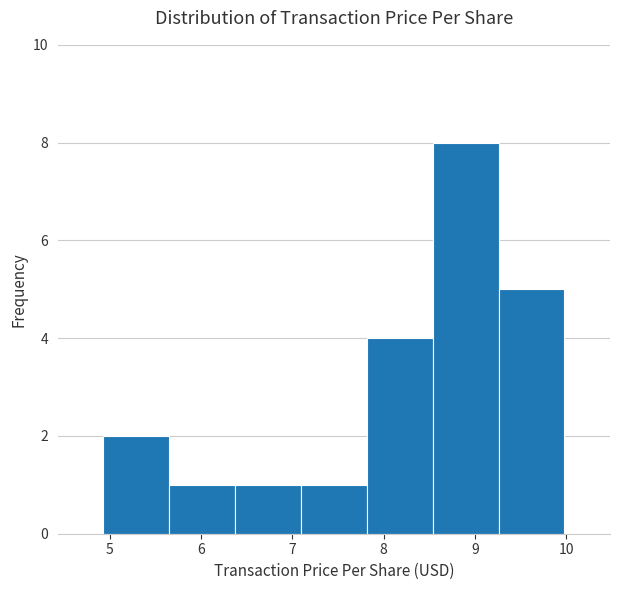

Reading left to right, list every bar in this chart as the range it spans on the x-axis followed by its height. Neither the bar edges nor the heights are printed on the chart, so give them approximately, as read against the axes.

4.9 to 5.7: 2
5.7 to 6.4: 1
6.4 to 7.1: 1
7.1 to 7.8: 1
7.8 to 8.5: 4
8.5 to 9.3: 8
9.3 to 10.0: 5